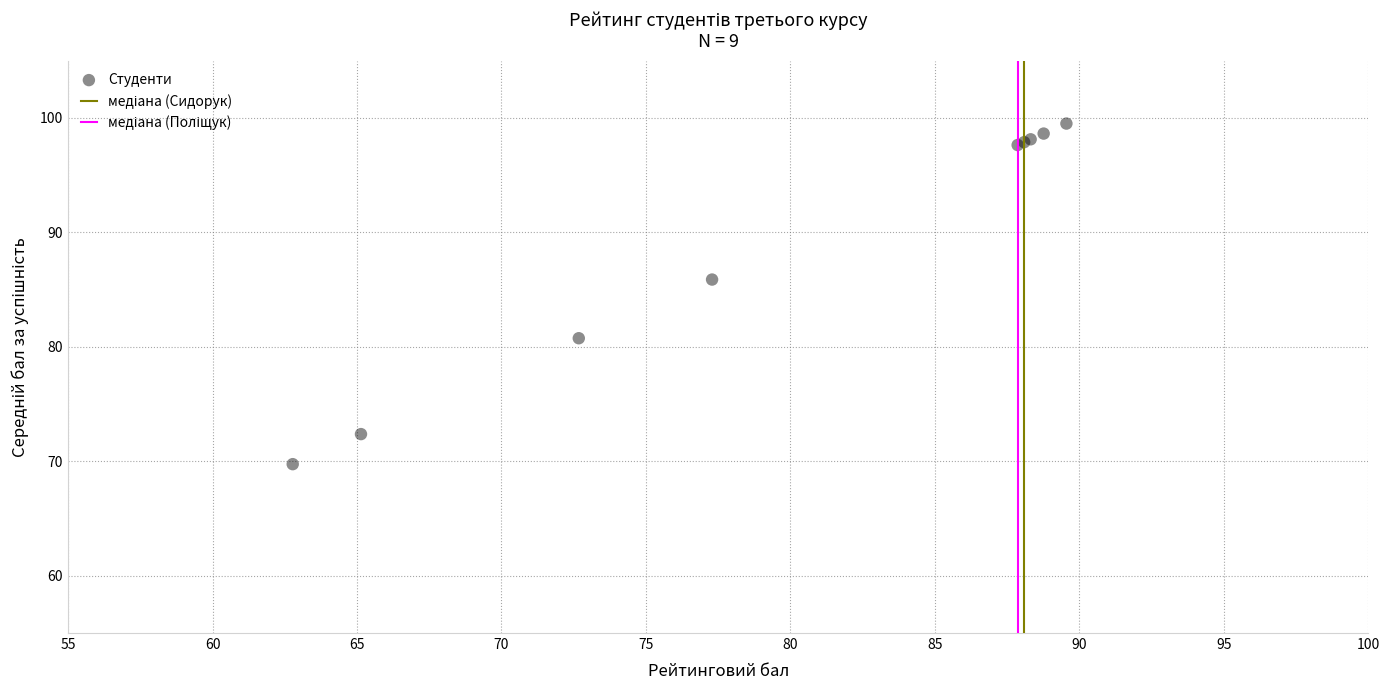

What Y value in the scatter plot is closest to 84?

85.9